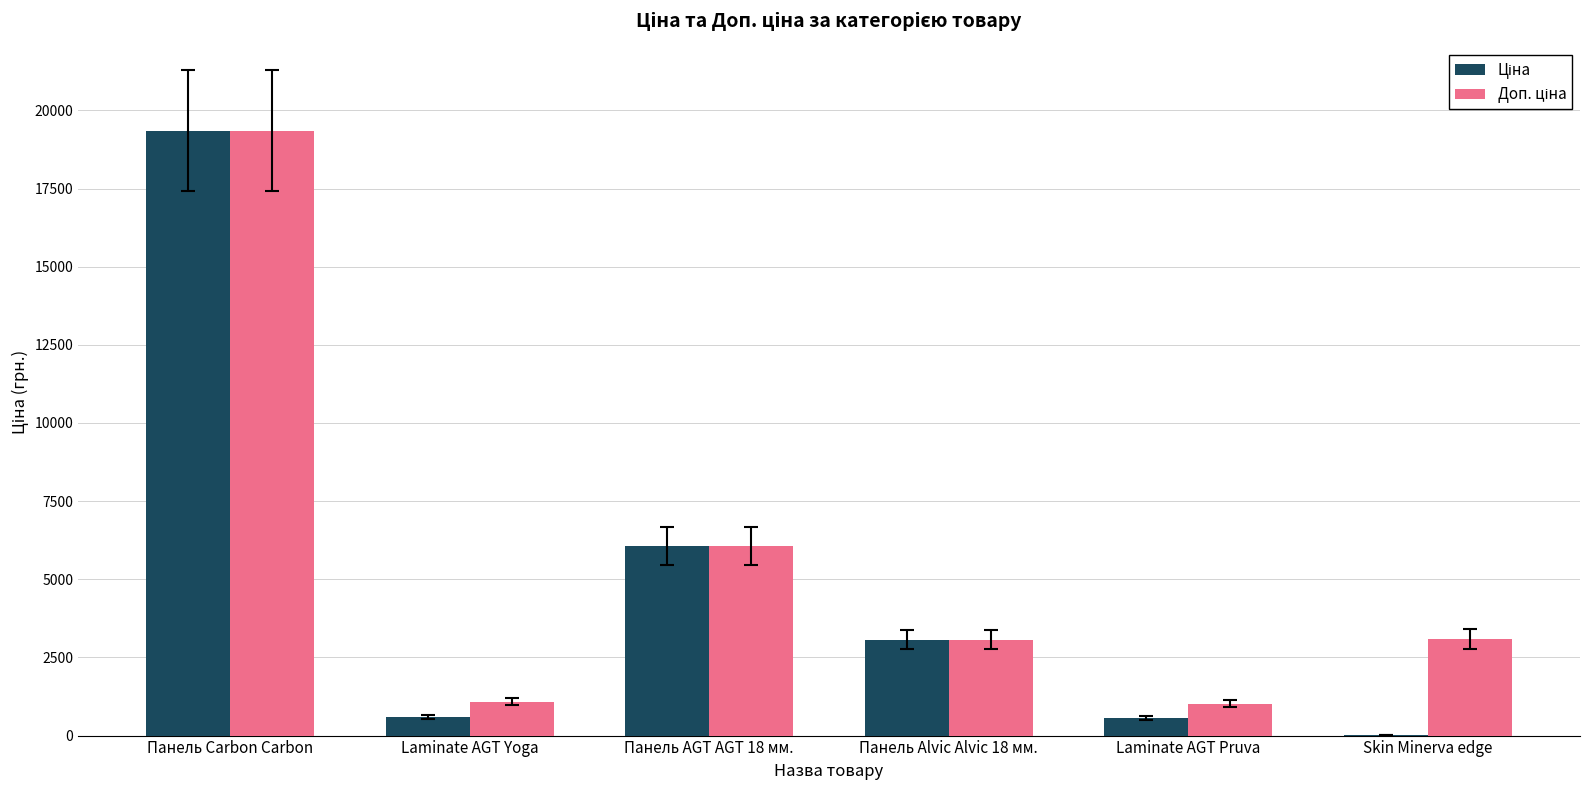

At which category is the sum across all series the highest?

Панель Carbon Carbon